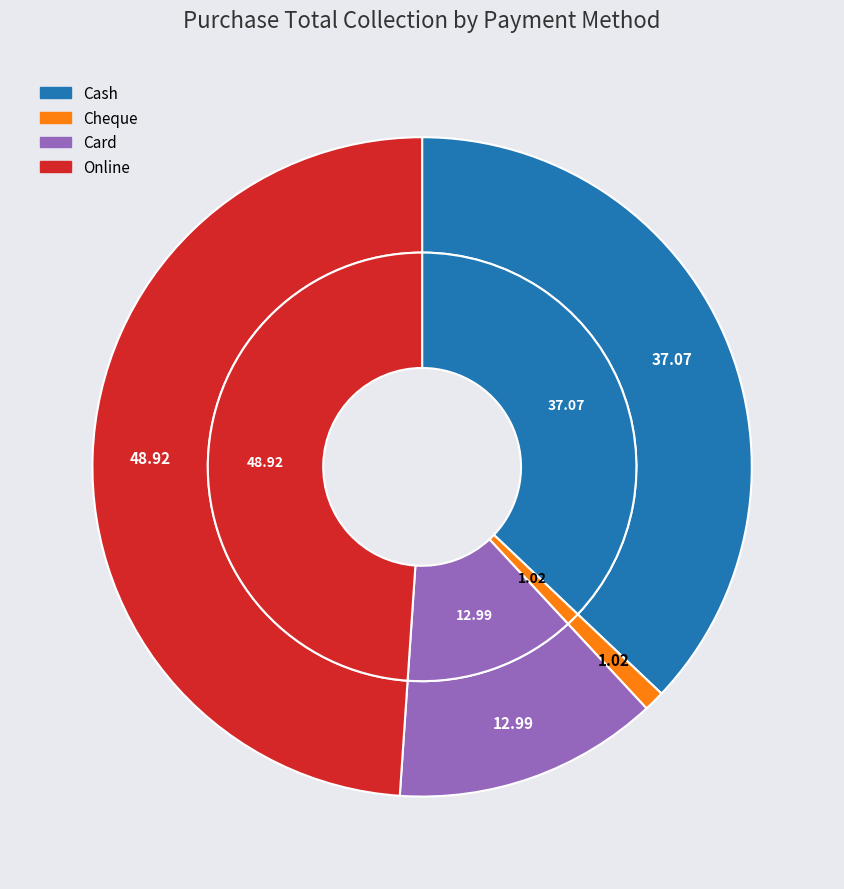

What percentage is the Cheque slice, to the nearest percent?

1%